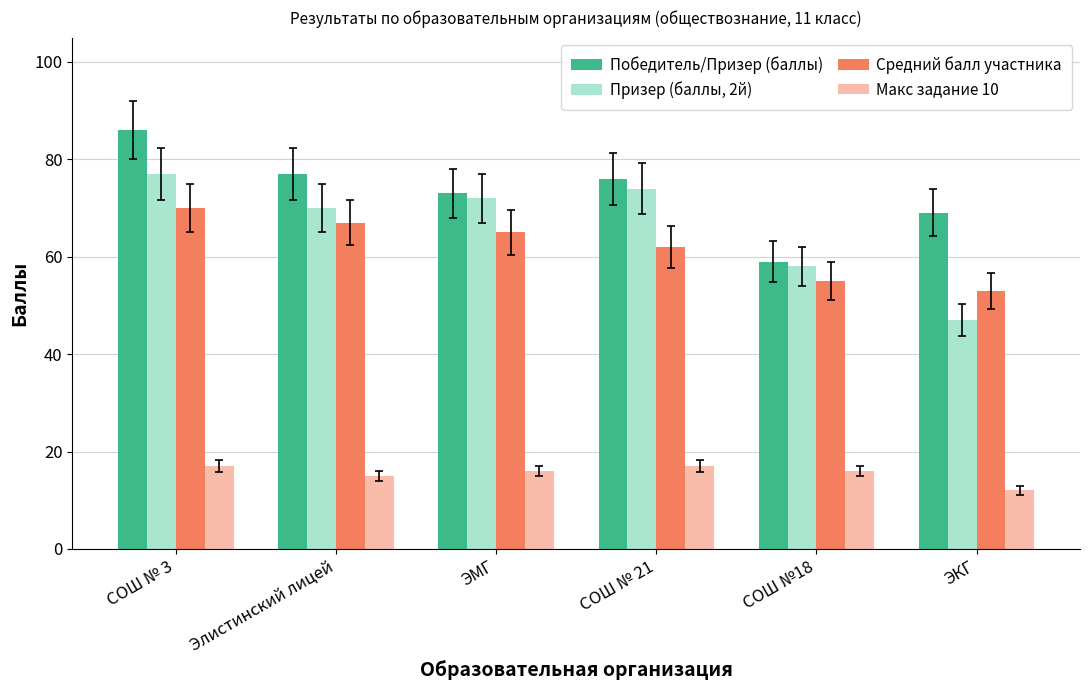

Which series has the largest total across all categories?

Победитель/Призер (баллы)